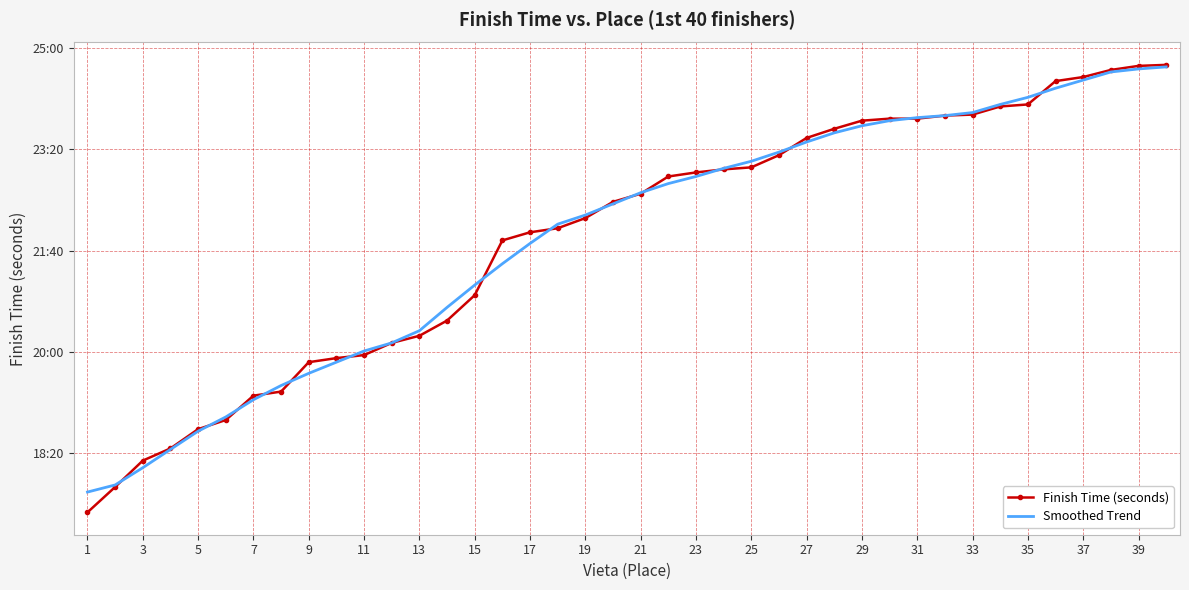

What is the value of the Smoothed Trend point at the 18th from the left?

1326